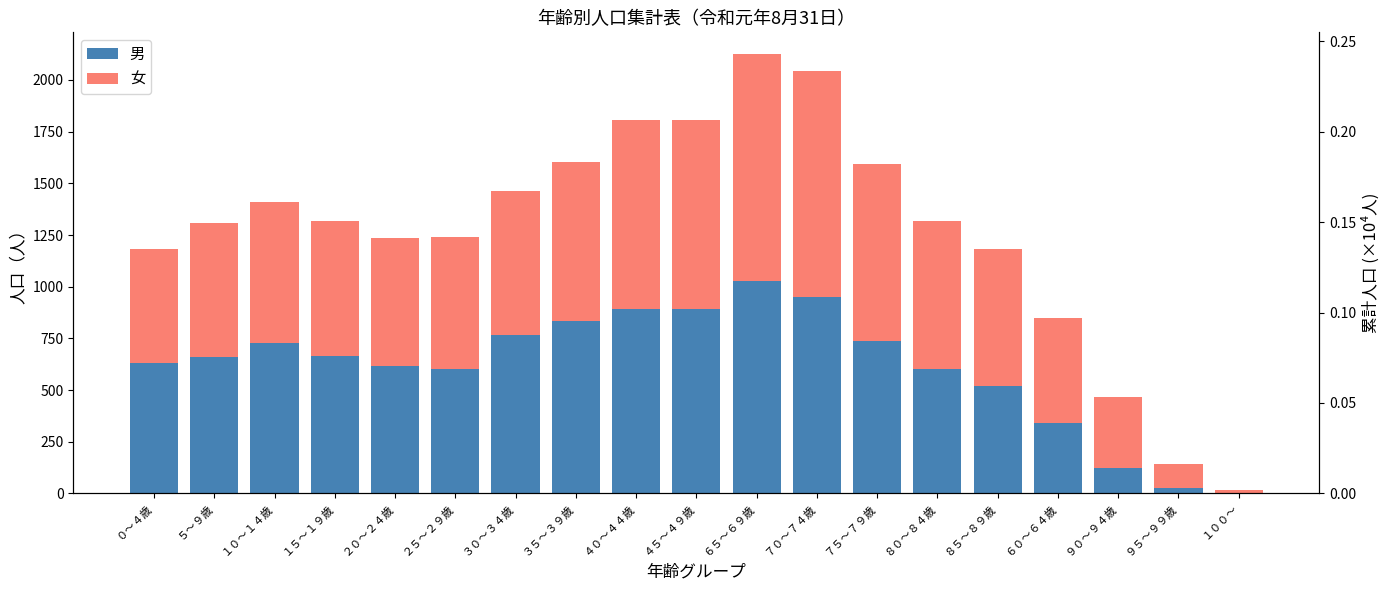

How many bars are there in each group?

2